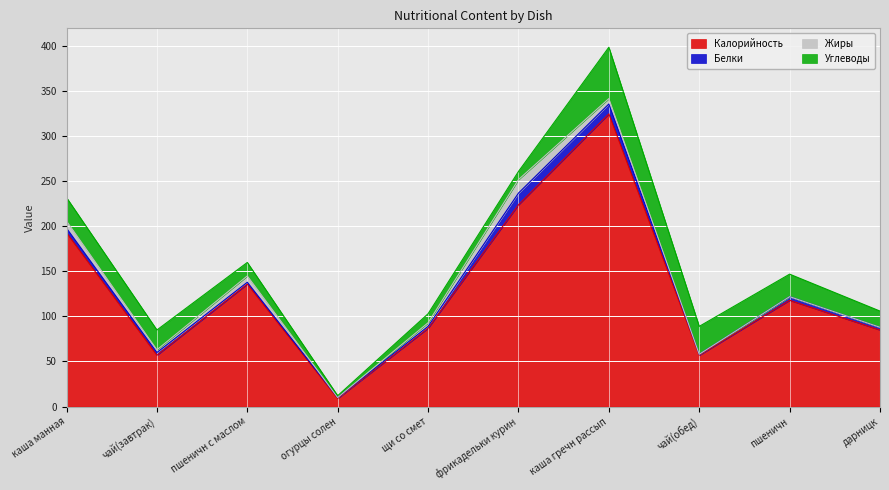

What is the sum of all Жиры values?

43